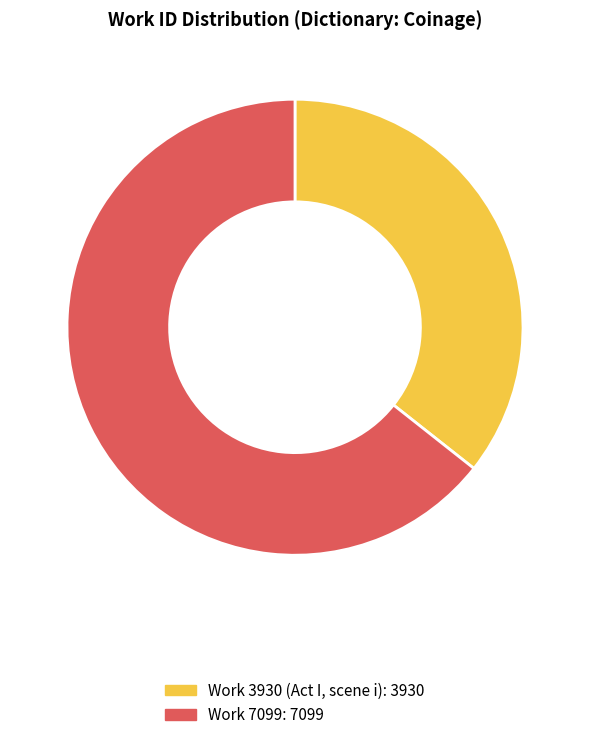

Is it true that Work 7099 is 64% of the pie?

True